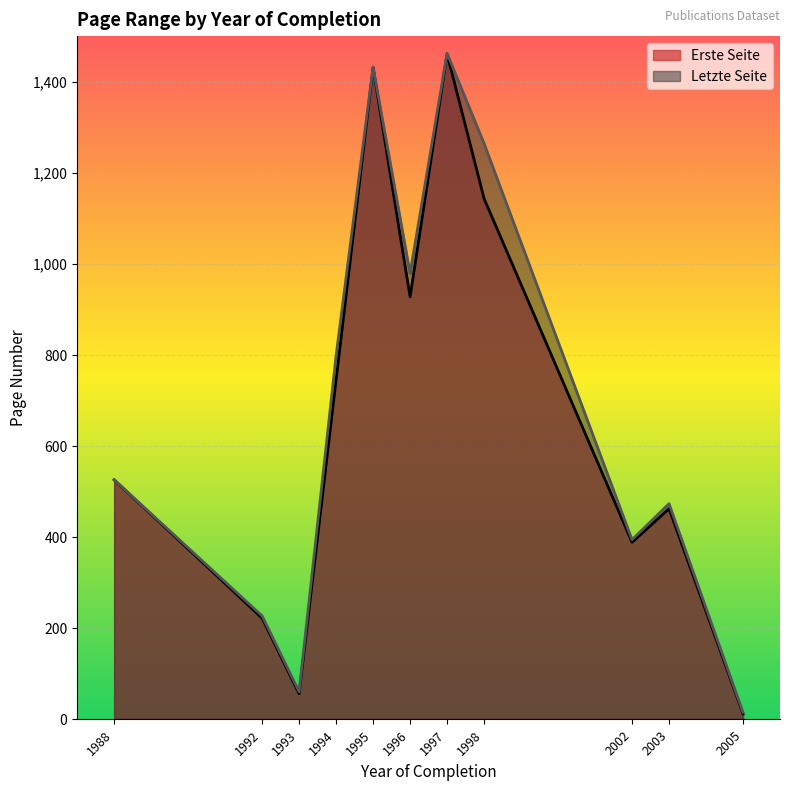

True or false: Letzte Seite has a value of 1264.0 at 1998.

True